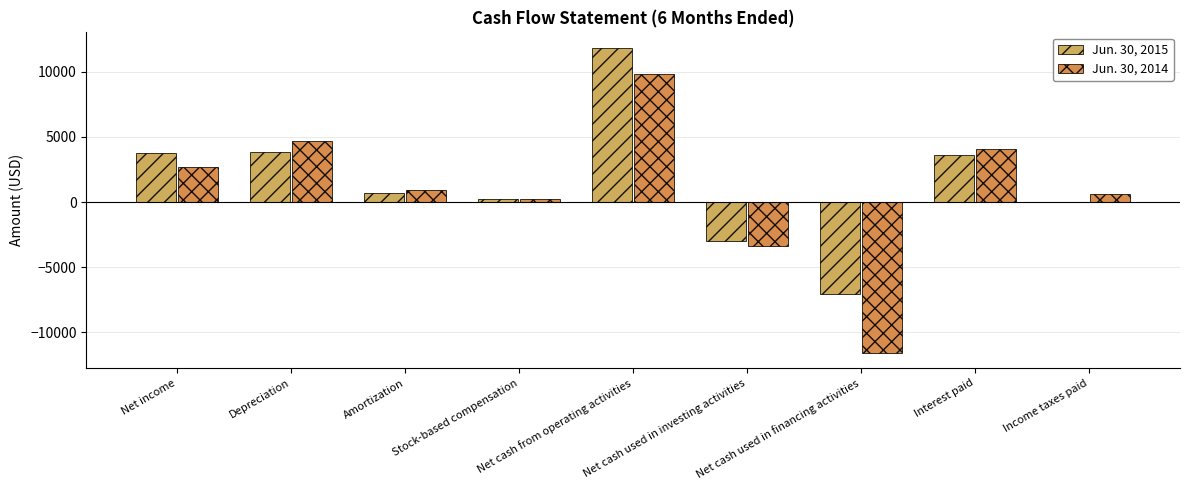

At which category is the sum across all series the highest?

Net cash from operating activities